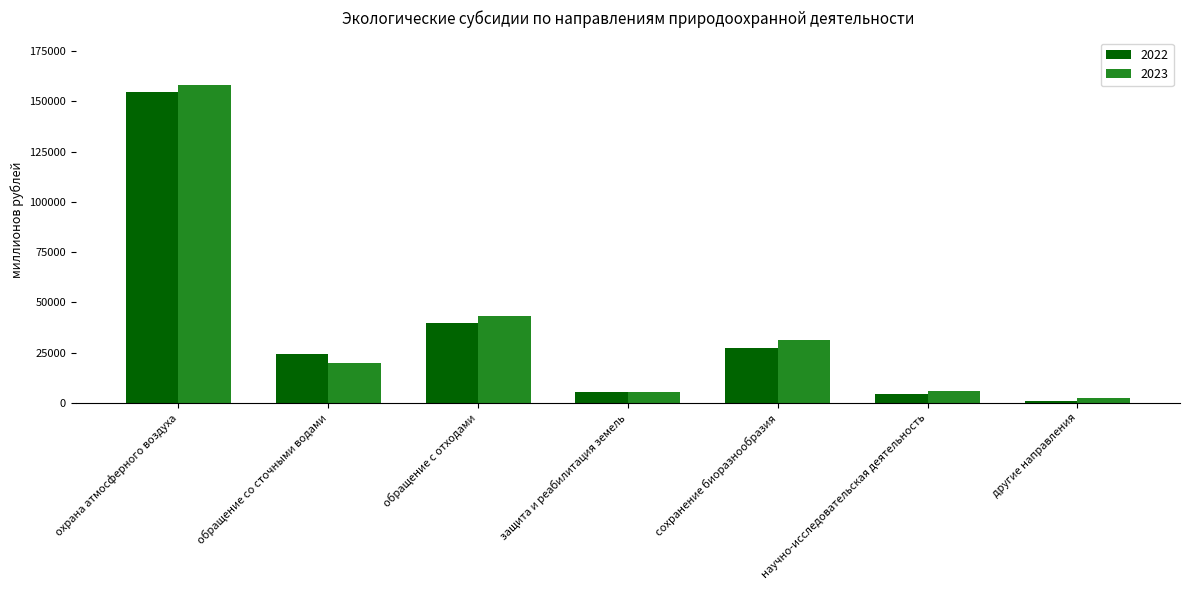

The value of 2023 at обращение с отходами is 9917.3. True or false?

False